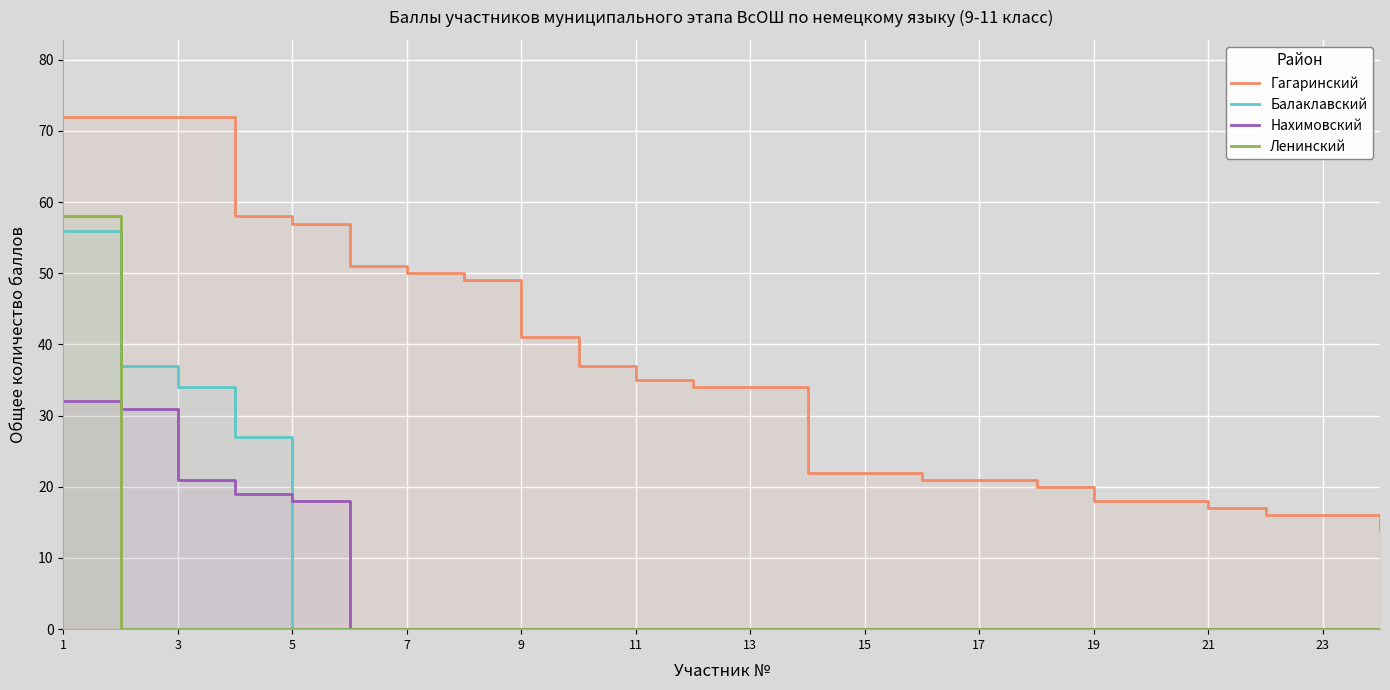

Reading left to right, transcribe all the data shown in this chart.

Гагаринский: 72	72	72	58	57	51	50	49	41	37	35	34	34	22	22	21	21	20	18	18	17	16	16	14
Балаклавский: 56	37	34	27	0	0	0	0	0	0	0	0	0	0	0	0	0	0	0	0	0	0	0	0
Нахимовский: 32	31	21	19	18	0	0	0	0	0	0	0	0	0	0	0	0	0	0	0	0	0	0	0
Ленинский: 58	0	0	0	0	0	0	0	0	0	0	0	0	0	0	0	0	0	0	0	0	0	0	0